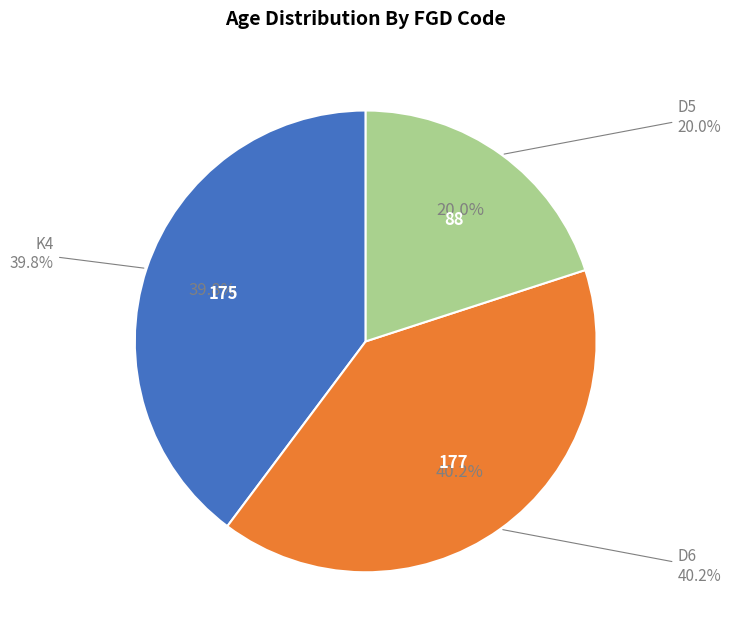

Which category has the biggest portion of the pie?

D6